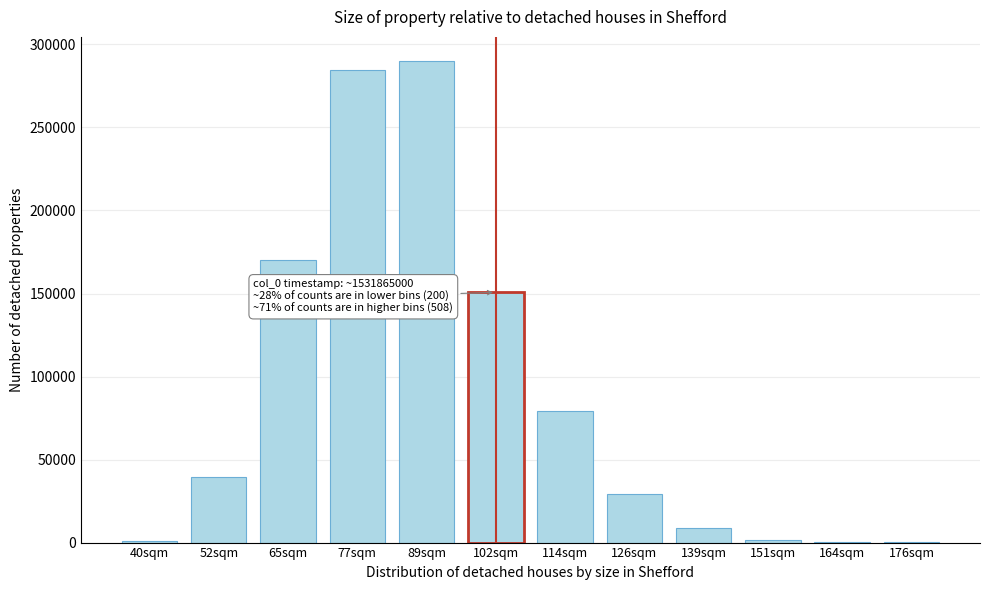

What is the sum of all values?

1055307